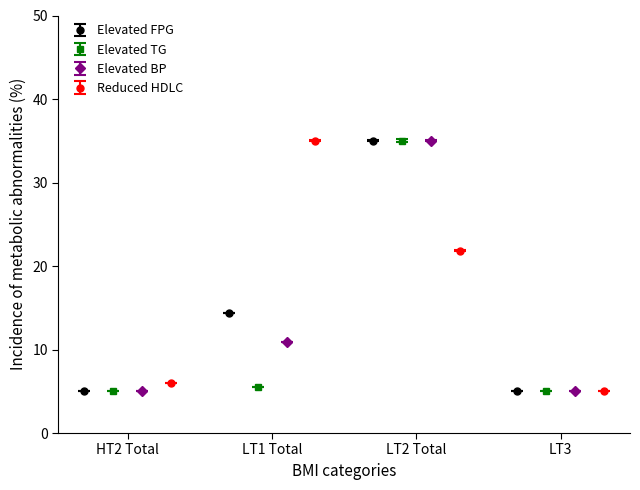

What is the lowest value of the Elevated BP series?

5.0